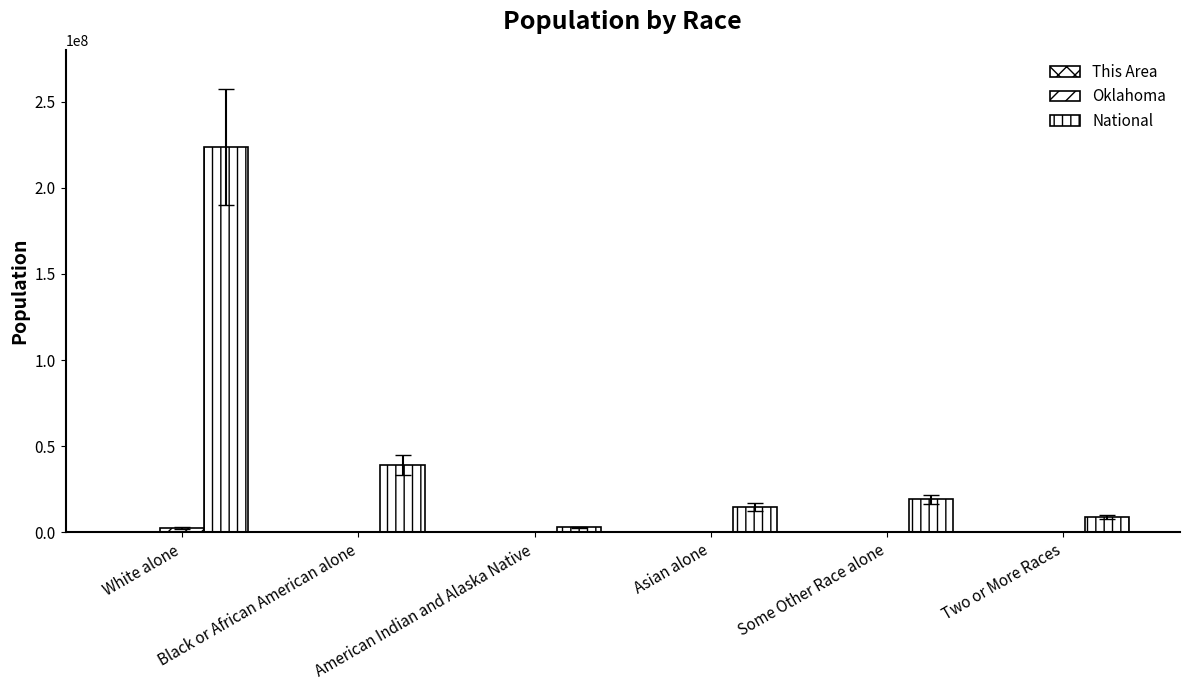

How many data points does each series have?

6